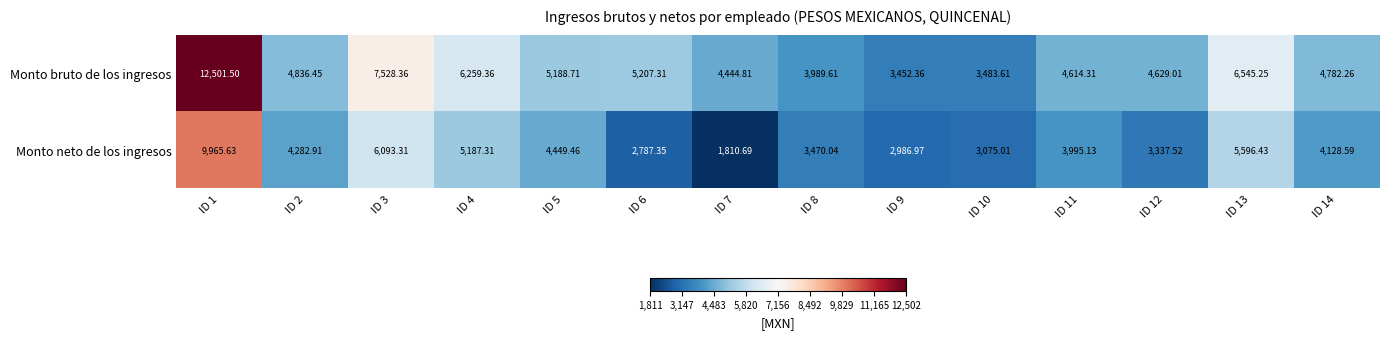

How many data points does each series have?

14